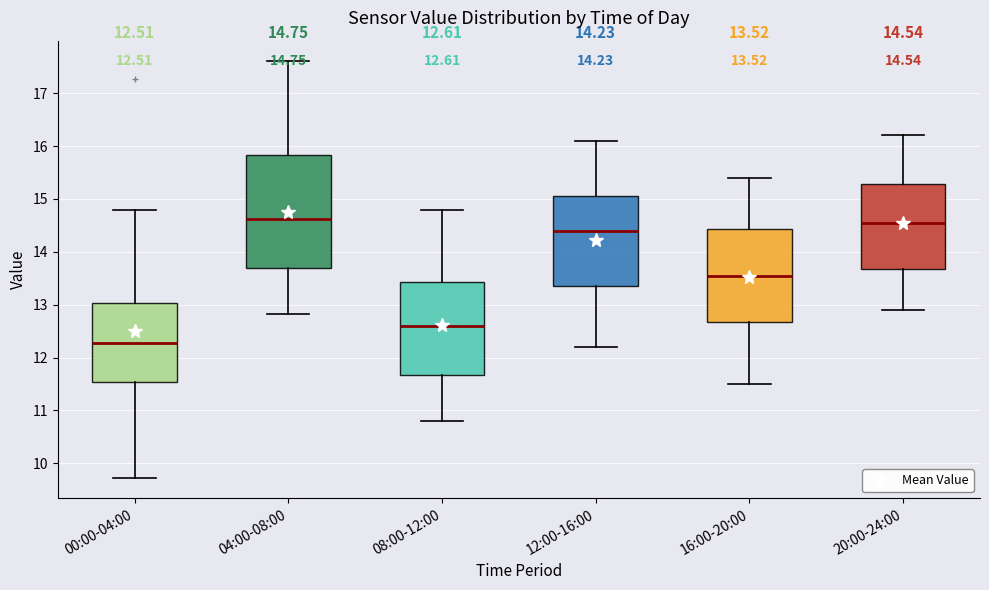

Comparing the boxes themselves (not the whiskers), which one is the tallest?

04:00-08:00